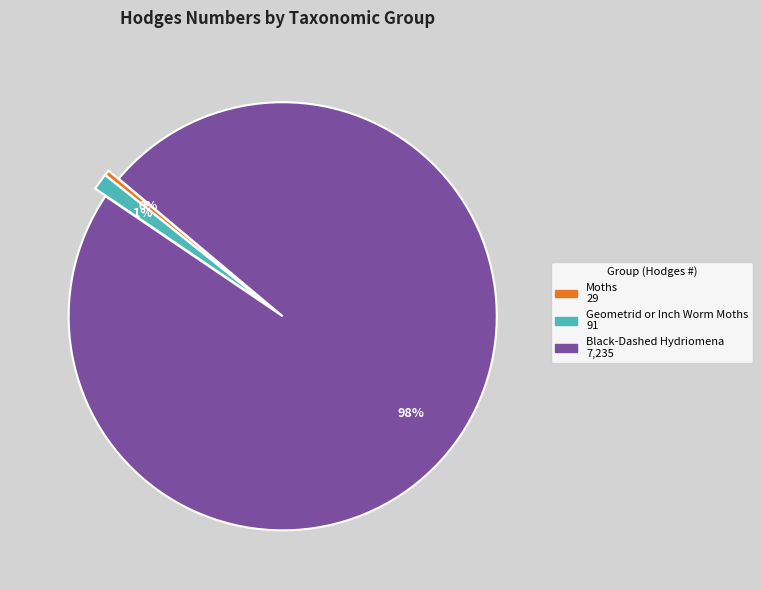

Count the number of slices in the pie.

3